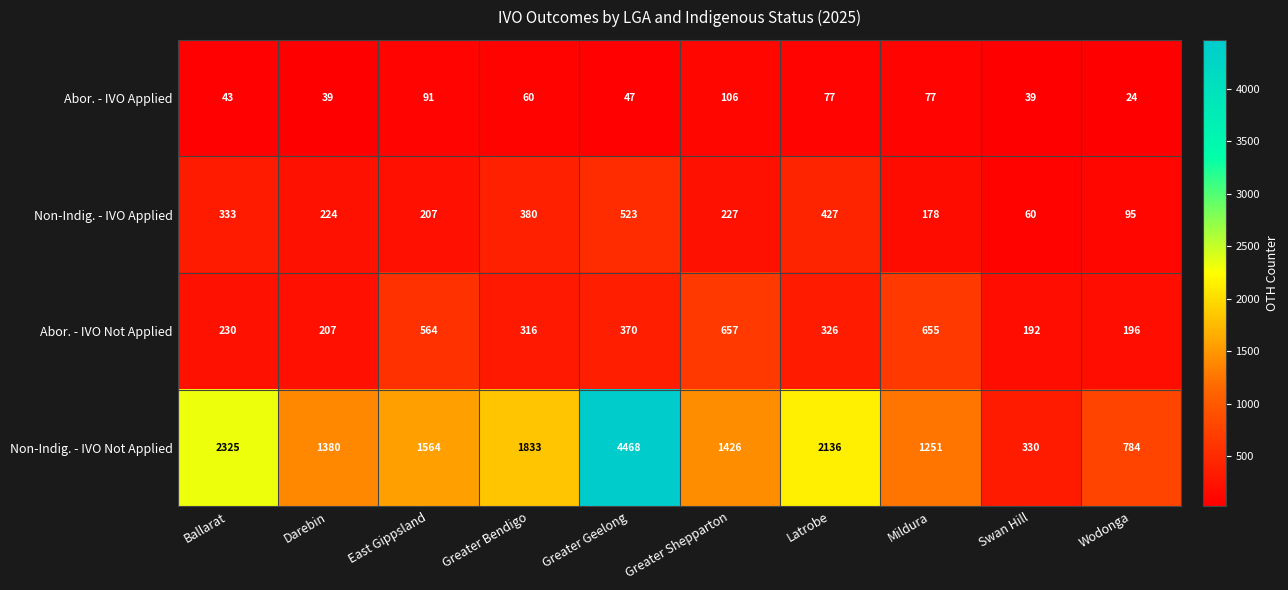

The value of Abor. - IVO Applied at Swan Hill is 13. True or false?

False